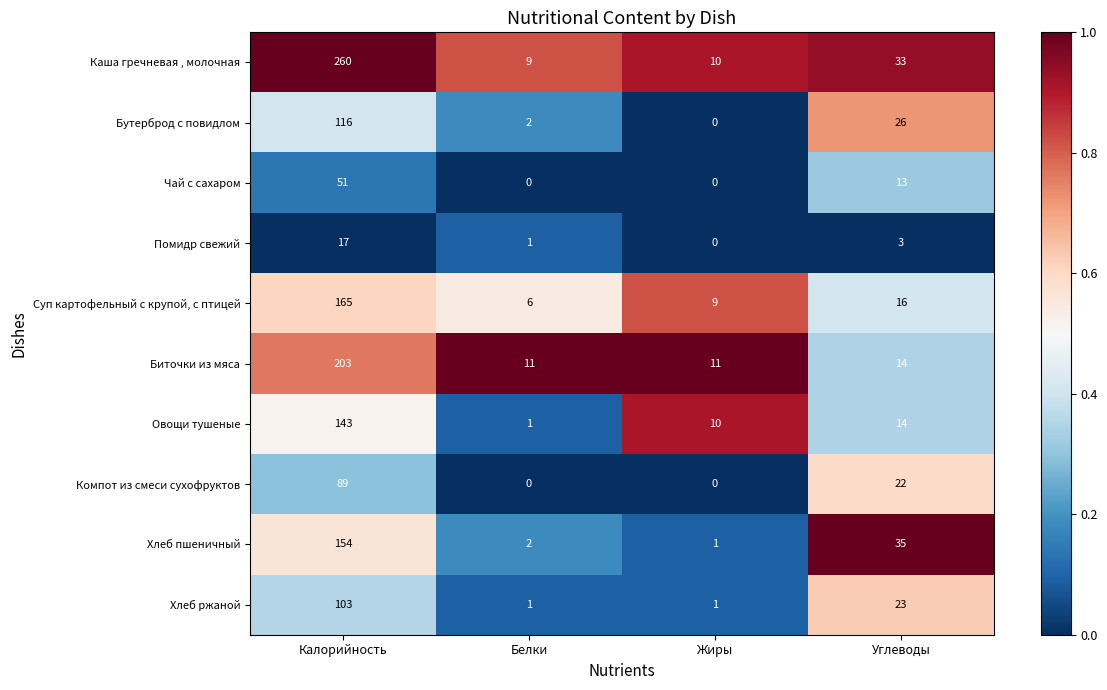

What is the total value across all series at Жиры?

42